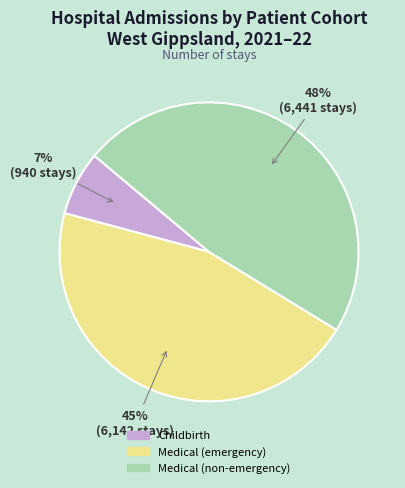

Is there a majority slice in this chart?

No